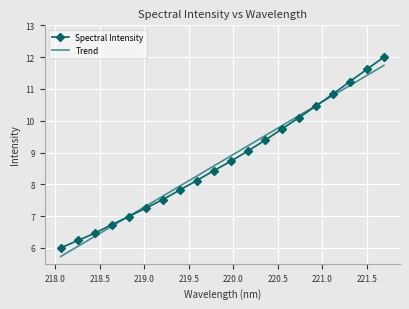

What is the highest value of the Spectral Intensity series?

12.0